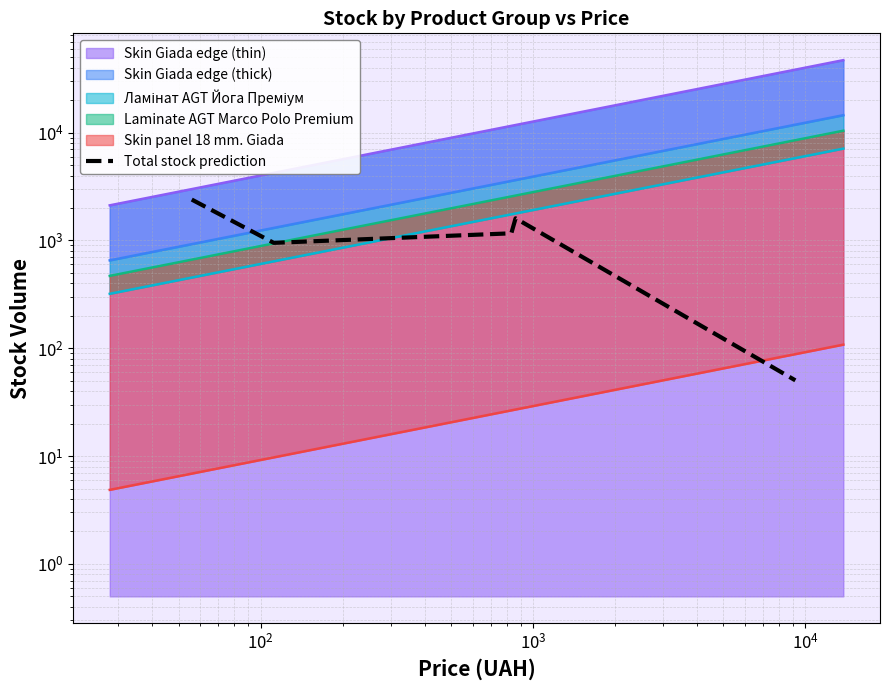

How many points are higher than both their immediate neighbors (excluding endpoints)?

1